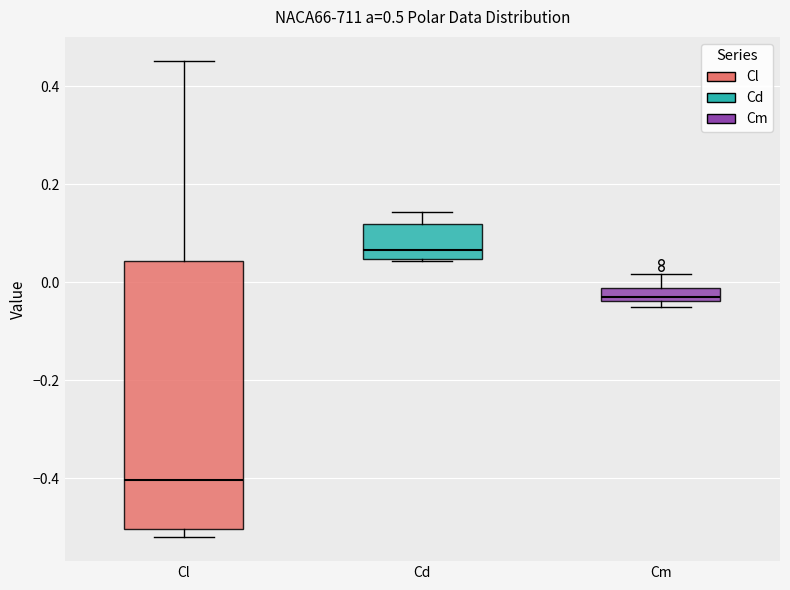

Where does the median line of the box for Cl sit on the y-axis? The values are not printed on the chart, so give them approximately, as read against the axis.

-0.40